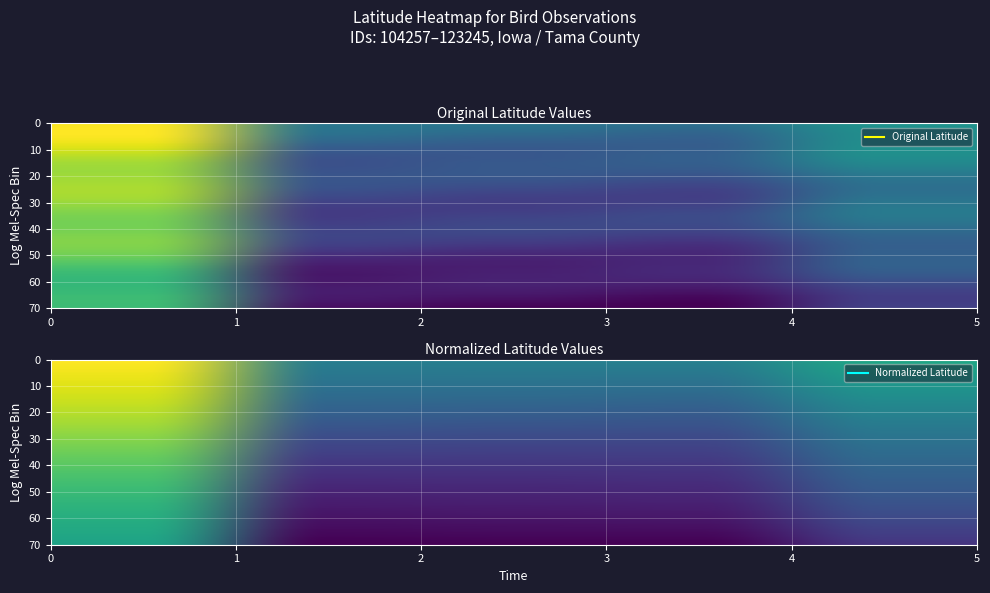

Is it true that 104257 equals 9.2 at 104488?

False